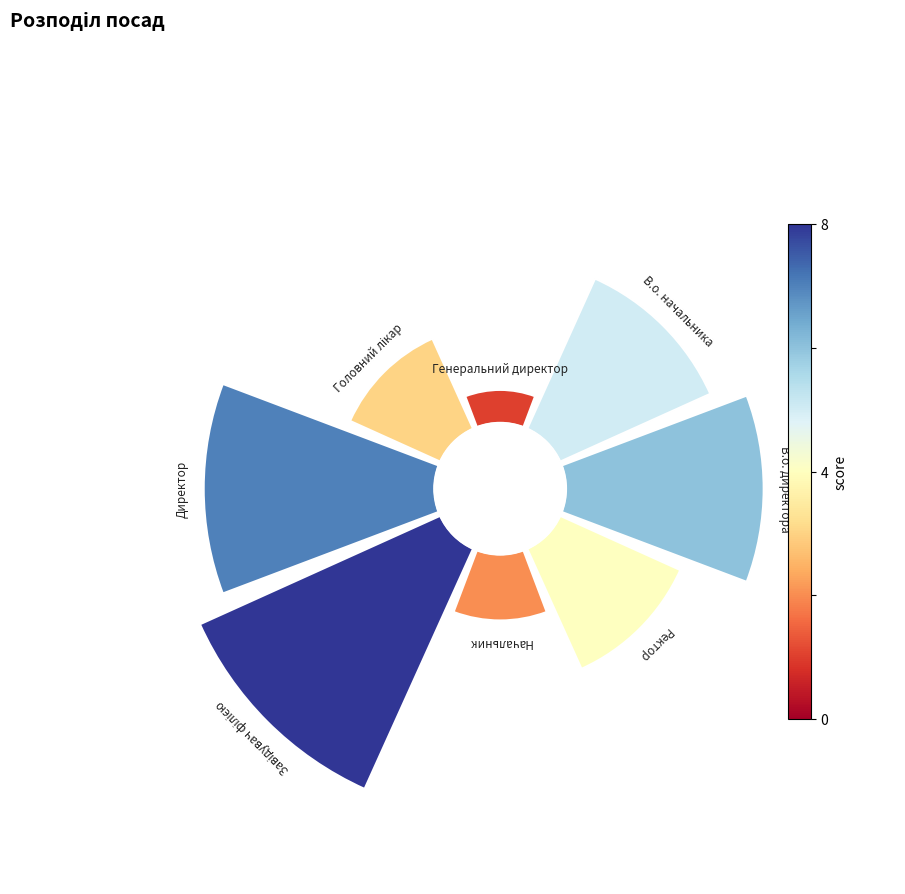

How many segments does this pie chart have?

8